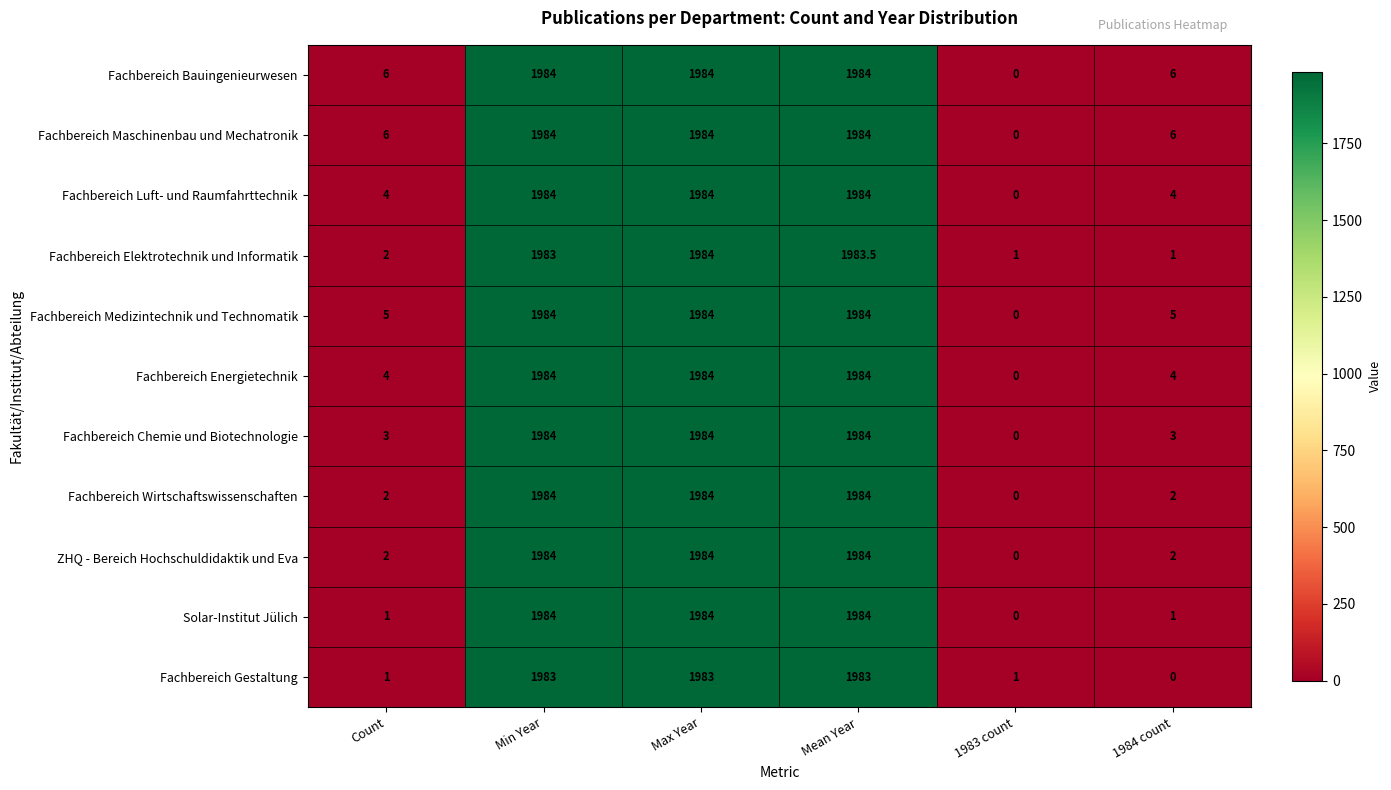

Count the number of data series in this chart.

11